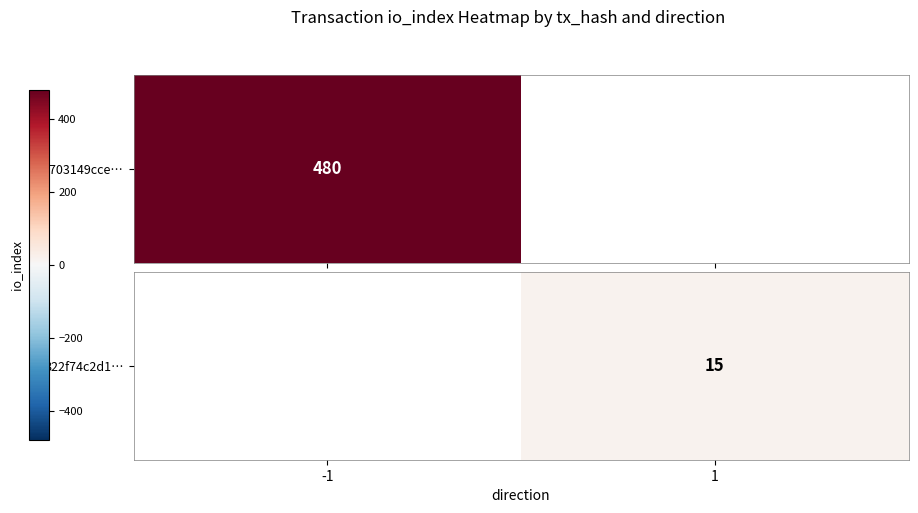

How many categories are shown in the chart?

2